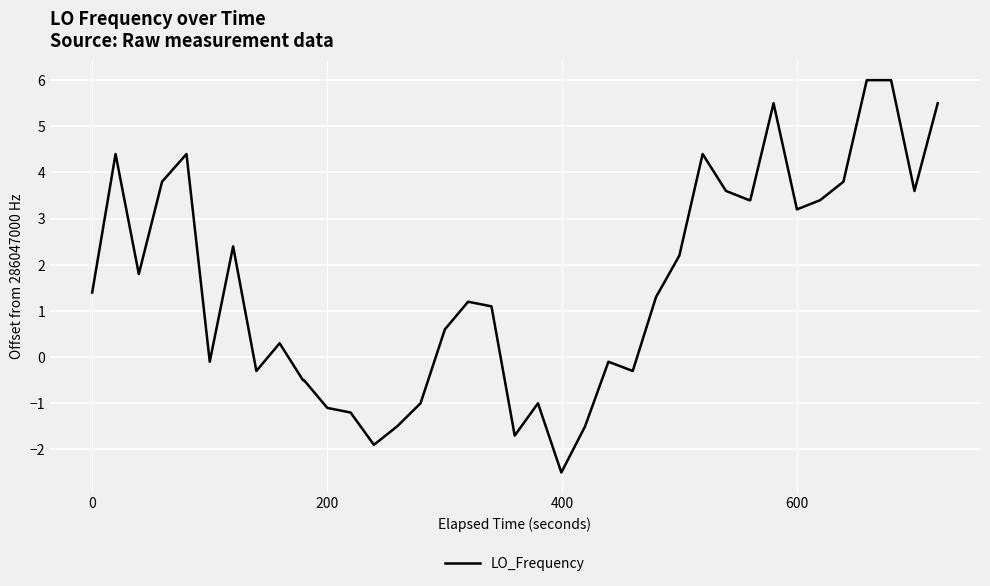

What is the maximum value shown in the chart?

6.0